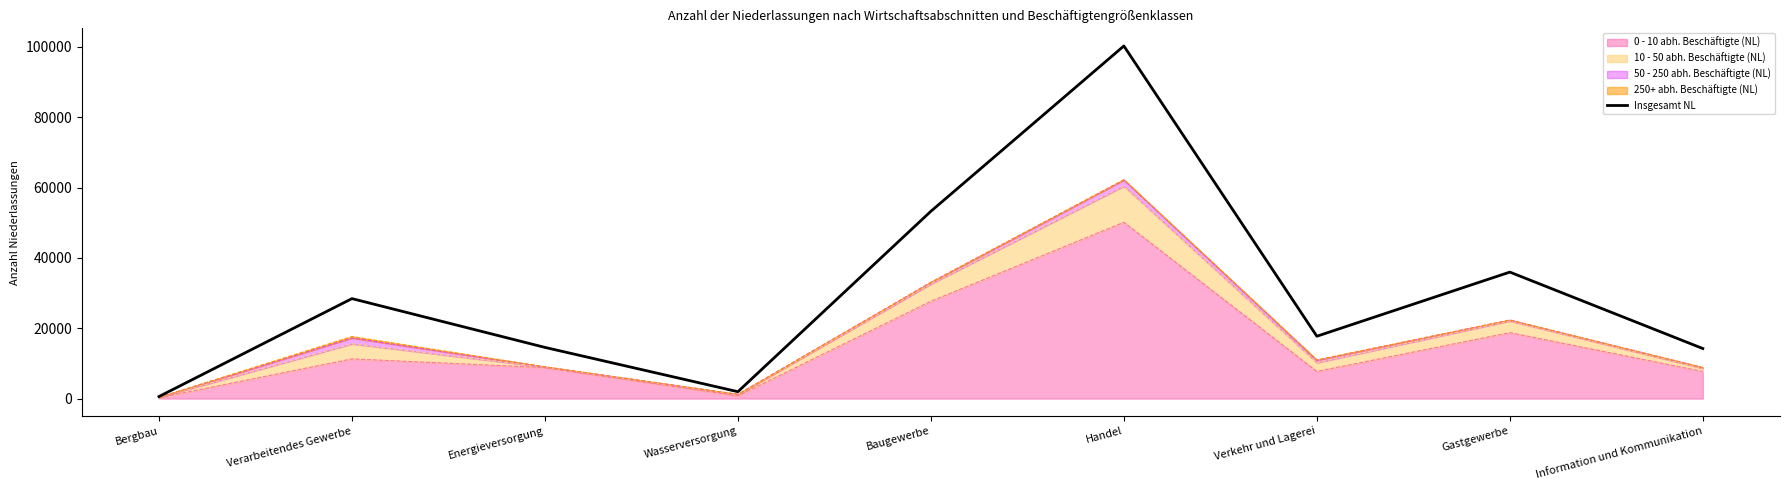

The value at Handel is 100288.0. True or false?

True